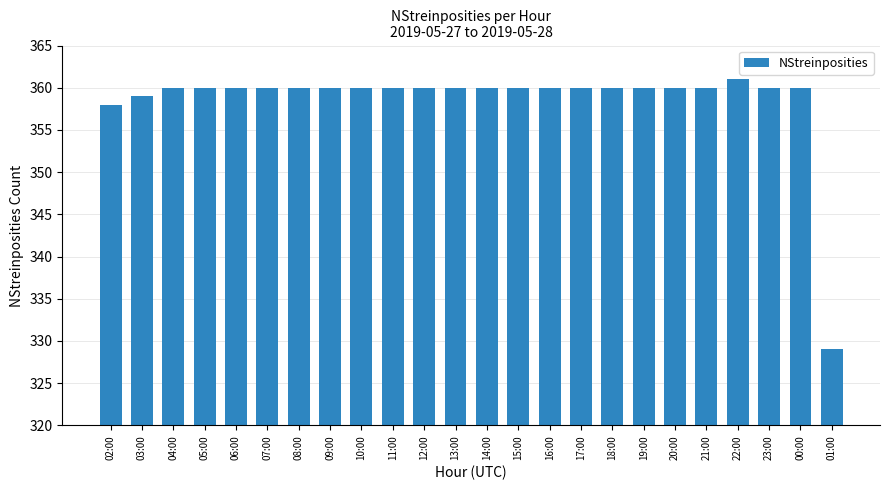

The value at 06:00 is 360. True or false?

True